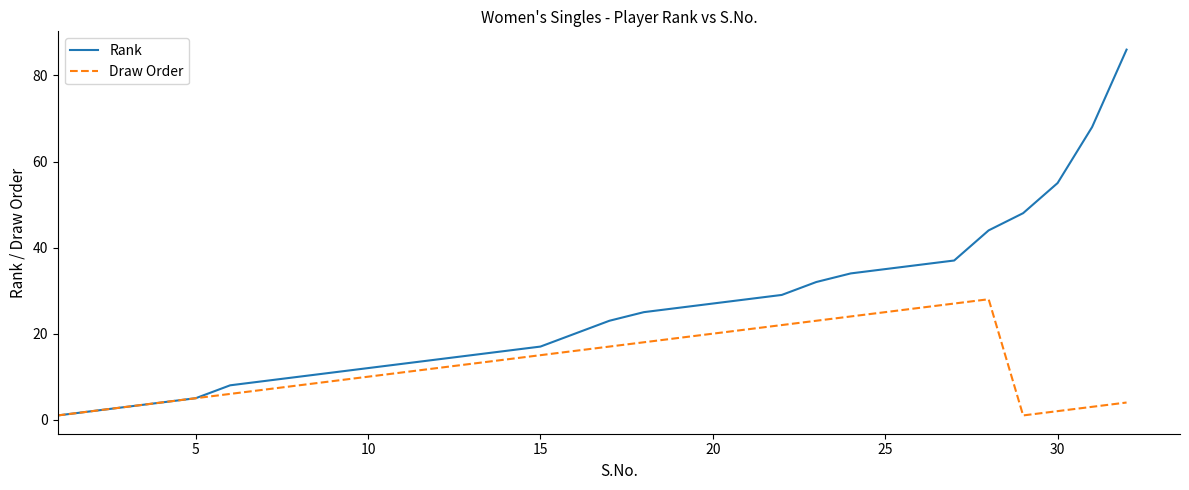

Reading left to right, extract all data points from this chart.

Rank: 1	2	3	4	5	8	9	10	11	12	13	14	15	16	17	20	23	25	26	27	28	29	32	34	35	36	37	44	48	55	68	86
Draw Order: 1	2	3	4	5	6	7	8	9	10	11	12	13	14	15	16	17	18	19	20	21	22	23	24	25	26	27	28	1	2	3	4